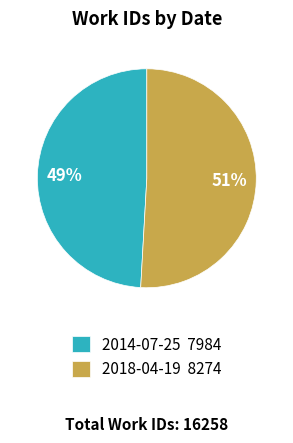

Which slice is the largest?

2018-04-19